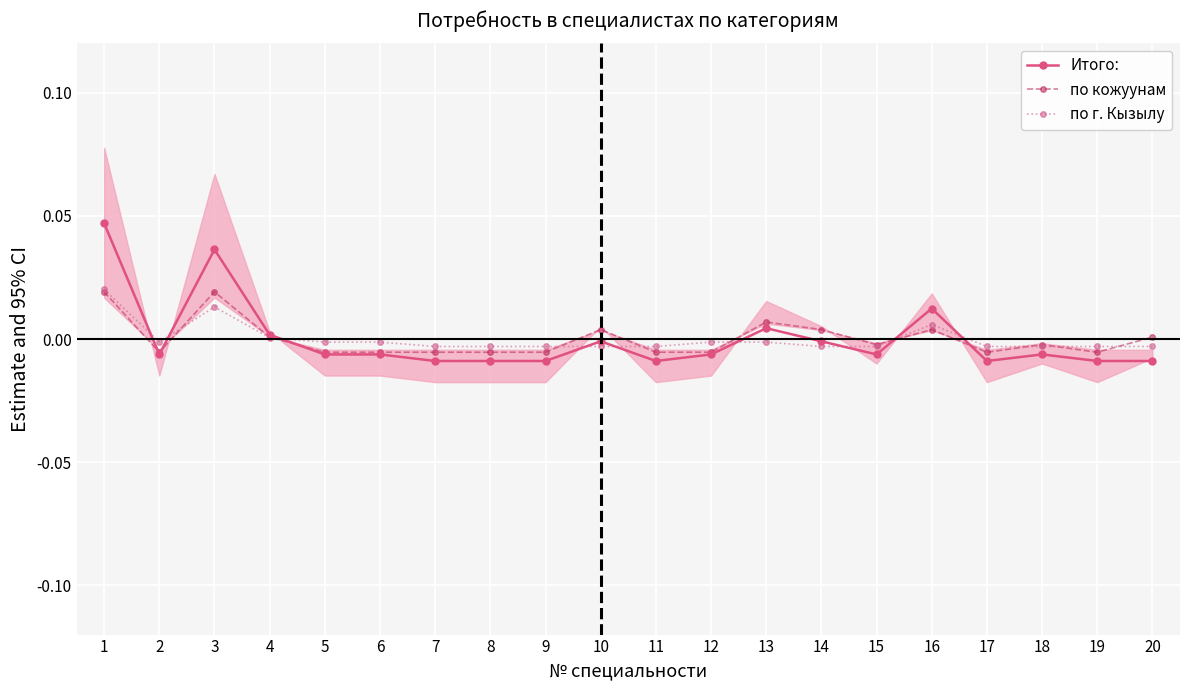

Which series has the largest total across all categories?

по кожуунам